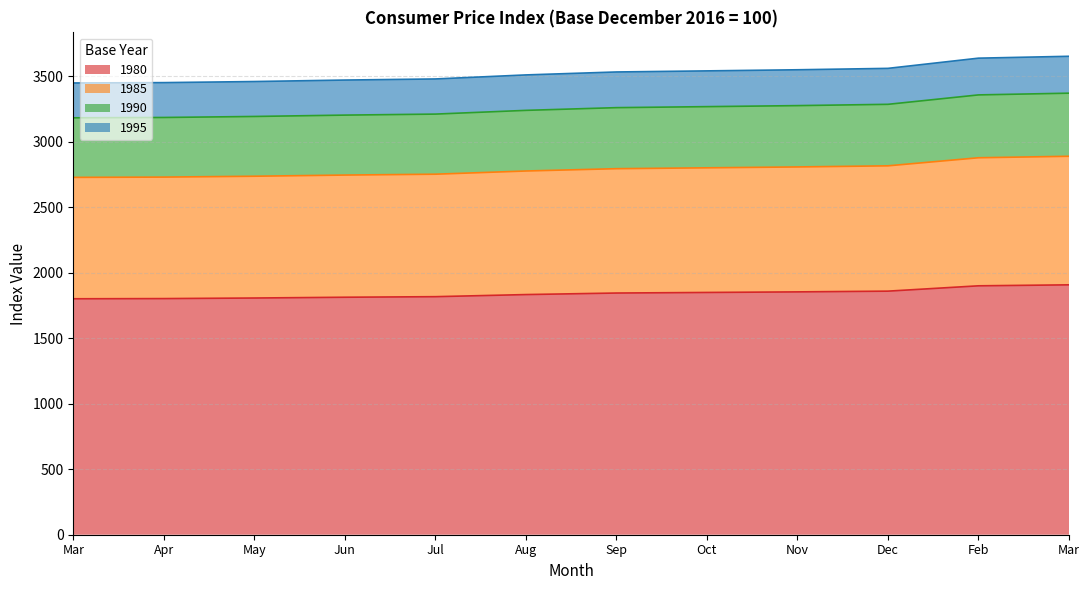

At which label does 1980 first exceed 1844?

Sep